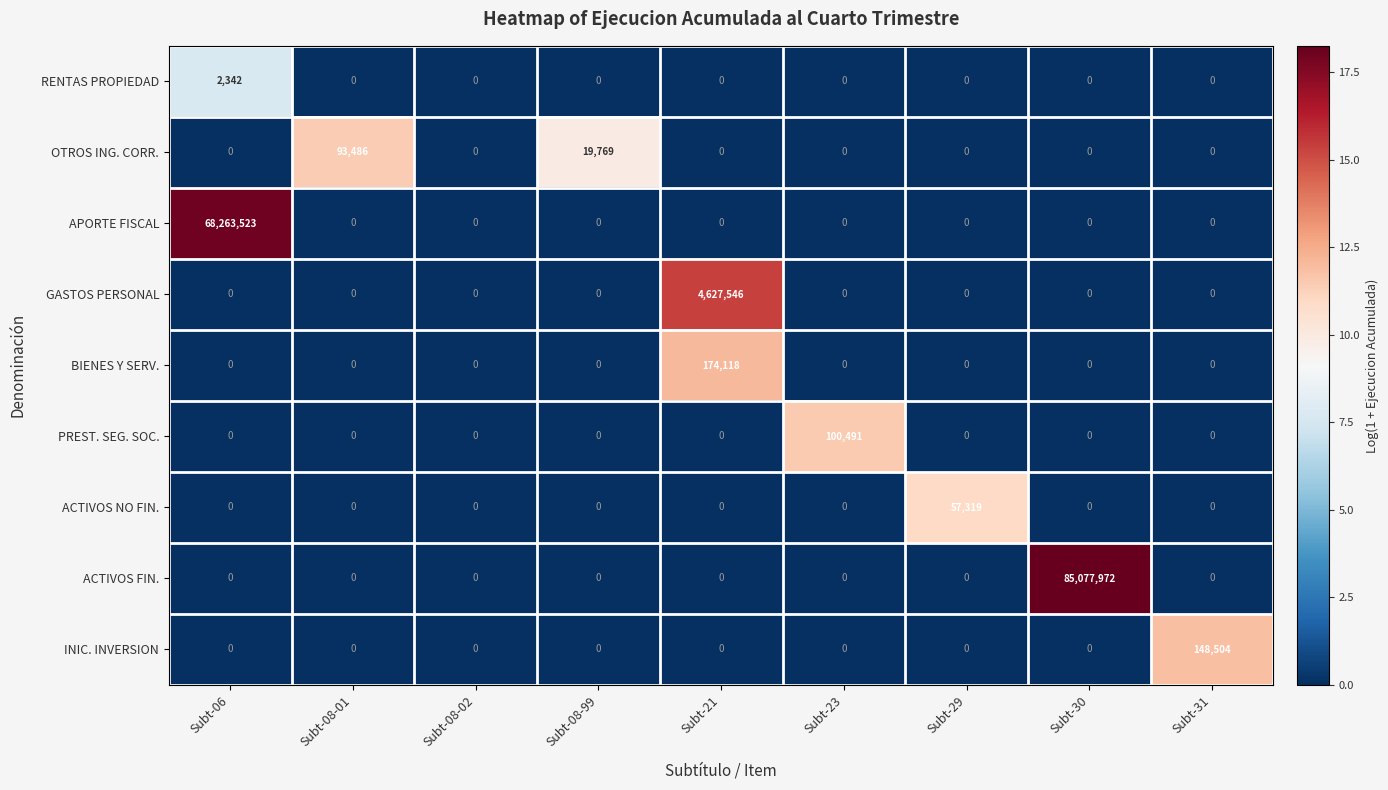

List the series in order of their peak value, lowest first.

RENTAS PROPIEDAD, ACTIVOS NO FIN., OTROS ING. CORR., PREST. SEG. SOC., INIC. INVERSION, BIENES Y SERV., GASTOS PERSONAL, APORTE FISCAL, ACTIVOS FIN.